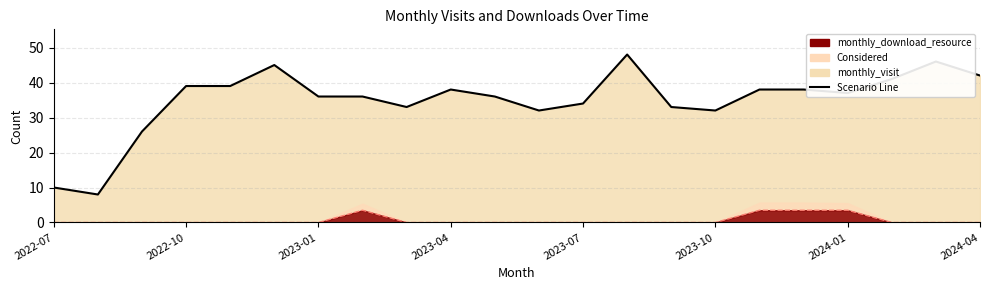

What is the minimum value shown in the chart?

8